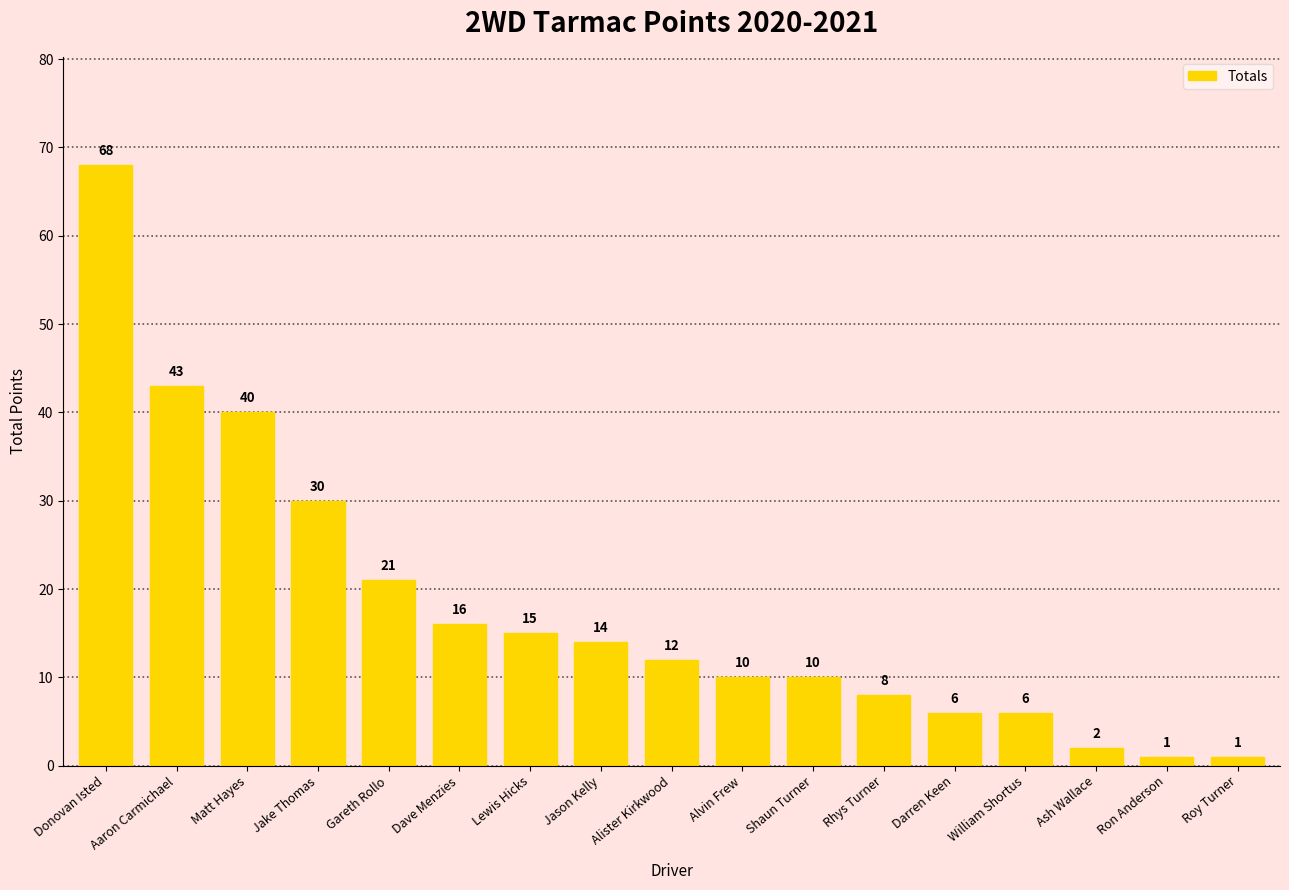

What is the label of the 2nd bar from the right?

Ron Anderson